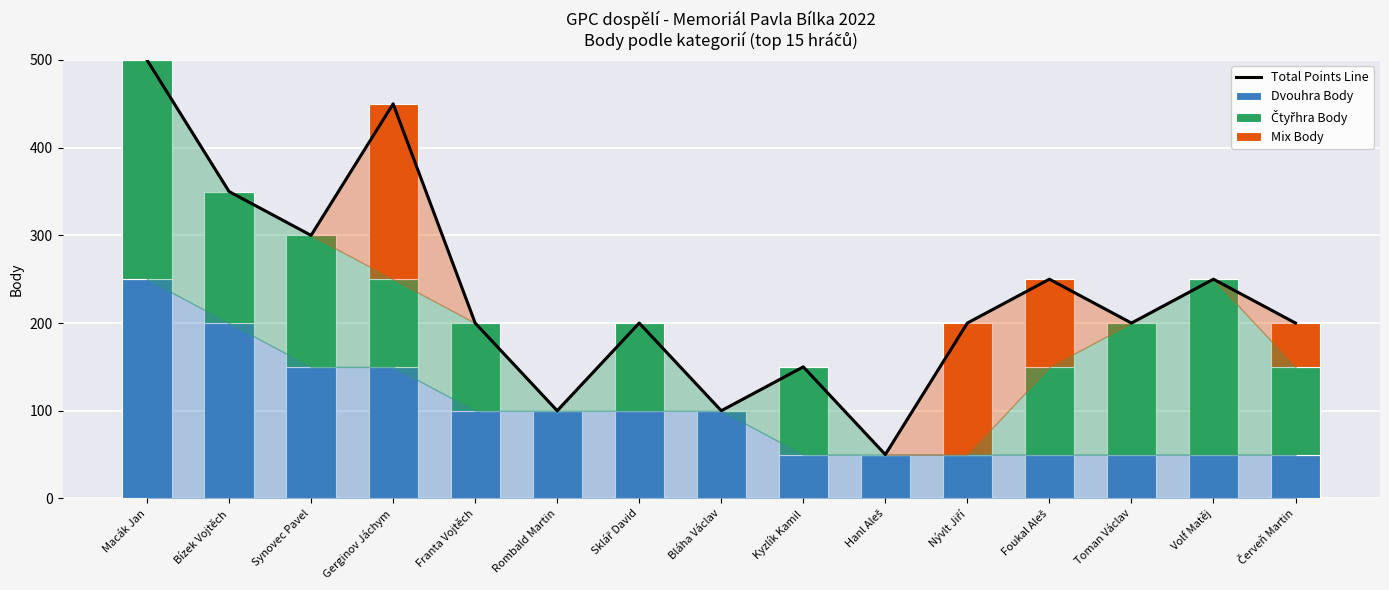

Where is Dvouhra Body nearest to the value 150?

Synovec Pavel